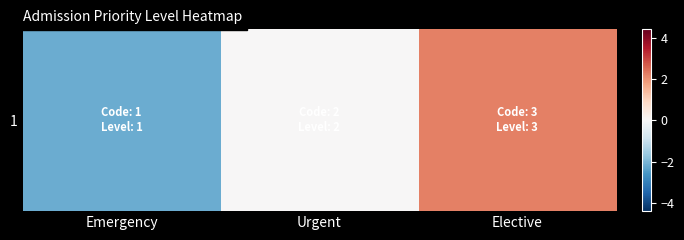

How many categories are shown in the chart?

3